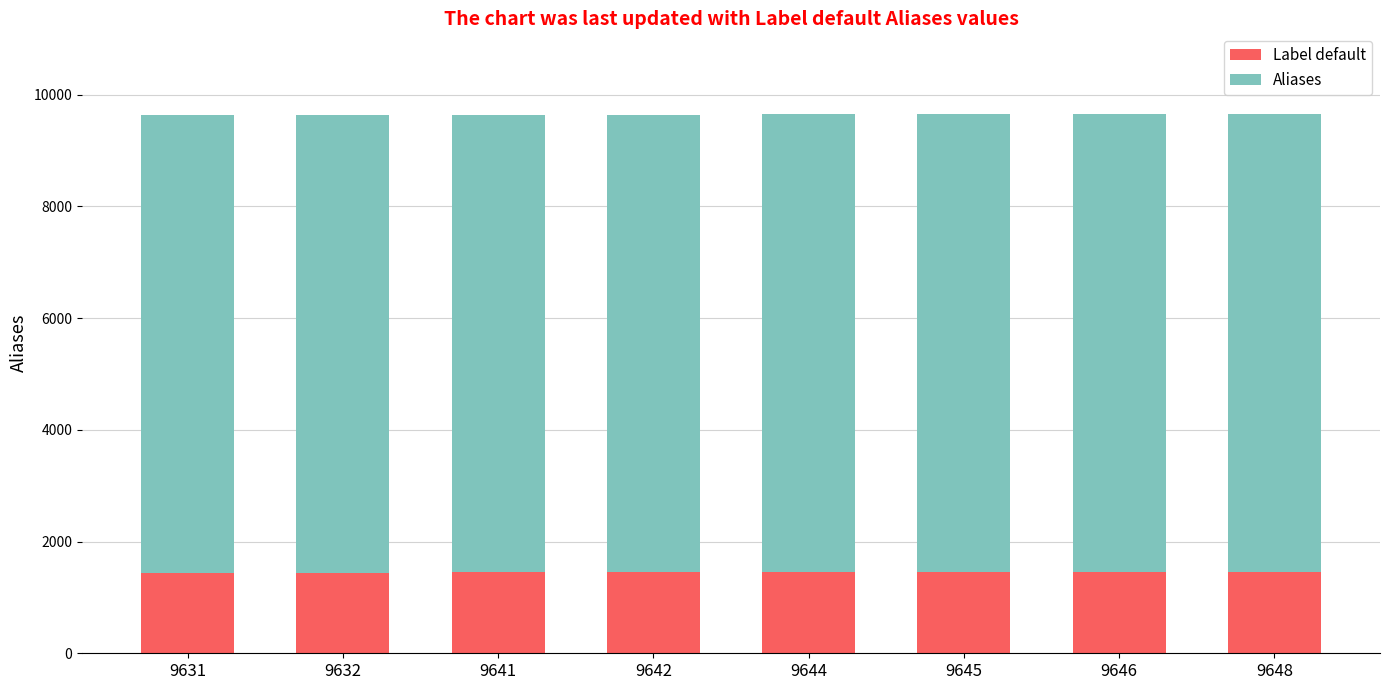

How many bars are there in total?

8